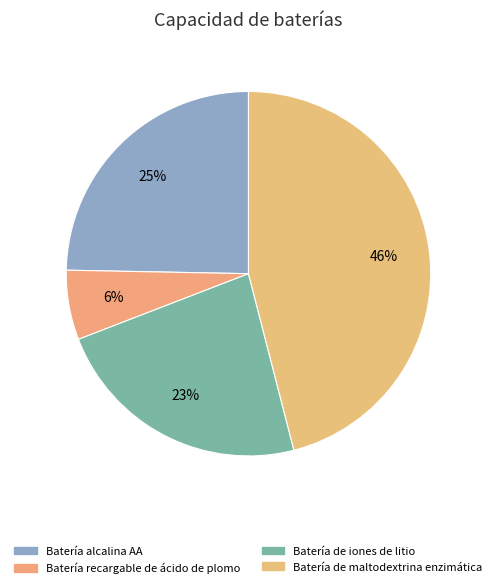

Combined, what portion of the pie is Batería alcalina AA and Batería de iones de litio?

47.8%